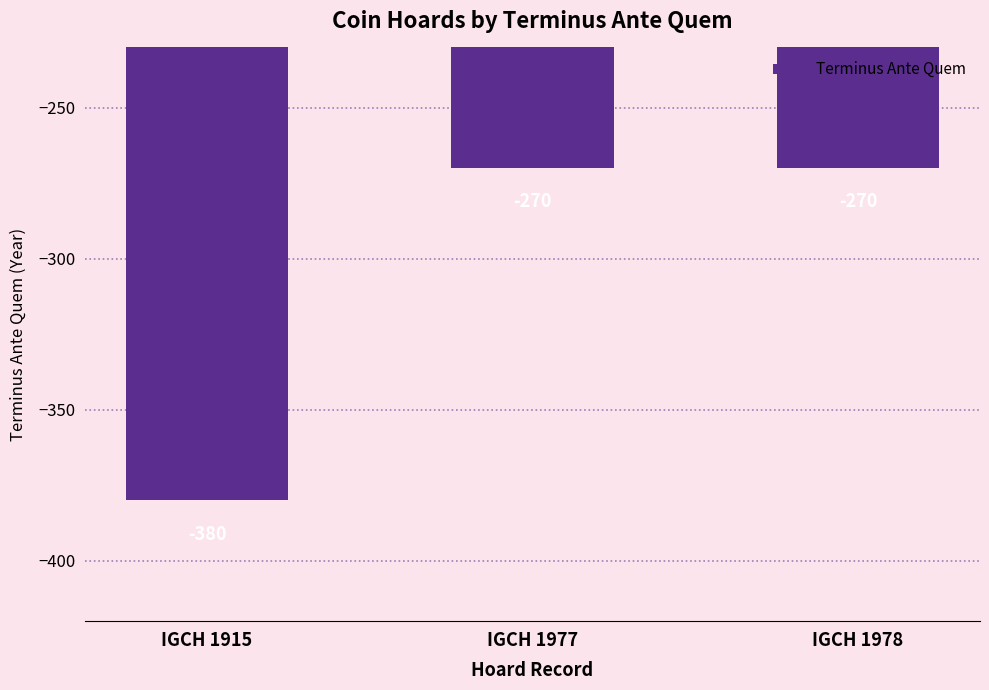

What is the value of the 1st bar from the left?

-380